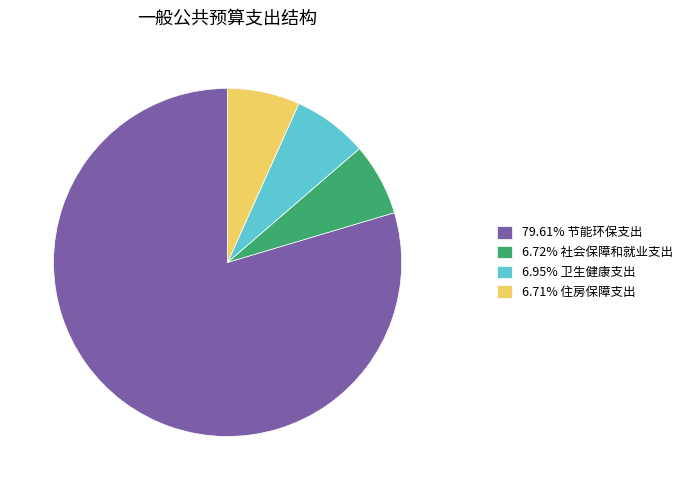

What is the ratio of the value at 6.95% 卫生健康支出 to the value at 6.71% 住房保障支出?

1.0